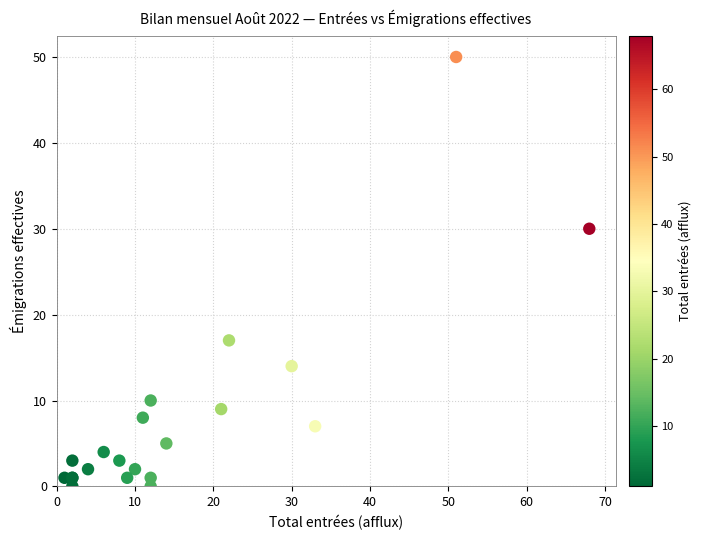

What Y value in the scatter plot is closest to 25?

30